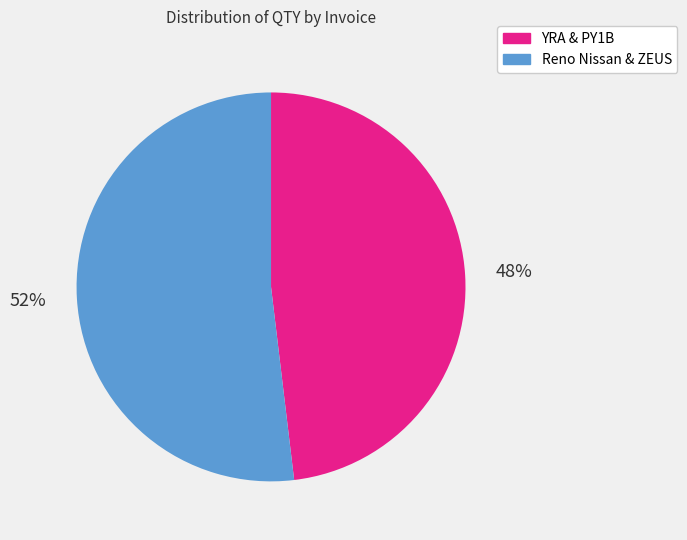

Is there any slice that represents more than half of the pie?

Yes